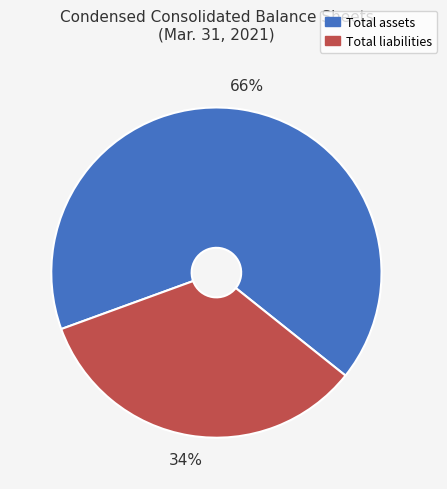

Is it true that Total liabilities is 34% of the pie?

True